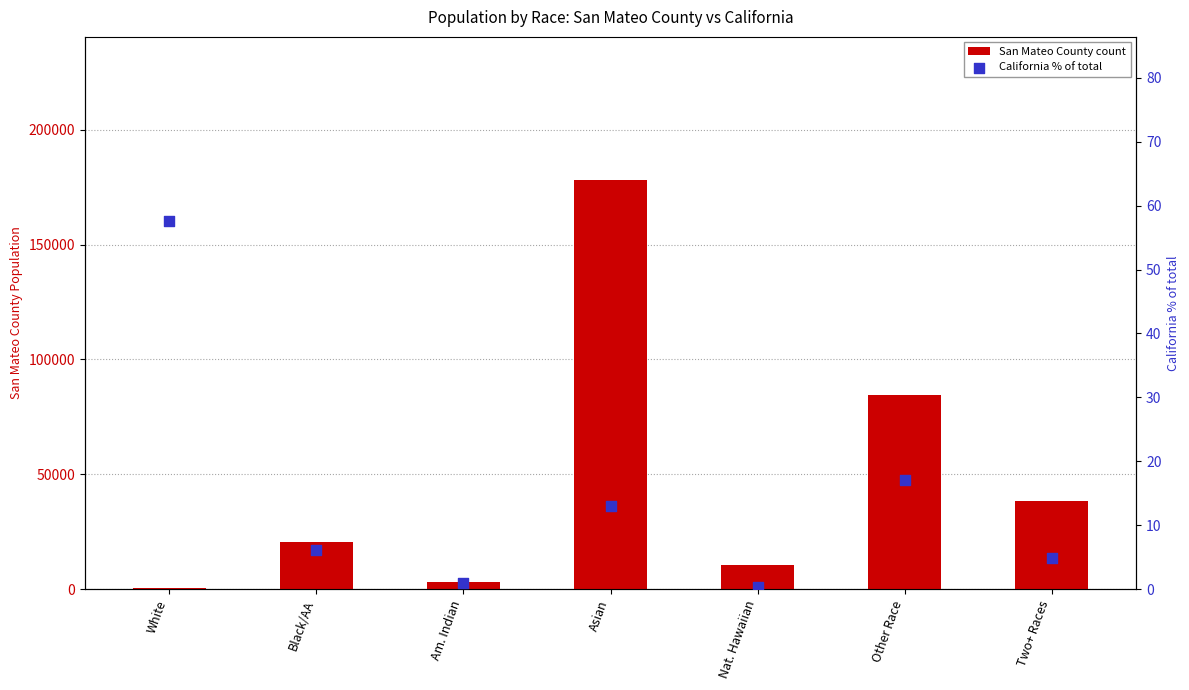

Is the value of San Mateo County count at Nat. Hawaiian greater than the value of California % of total at Asian?

Yes